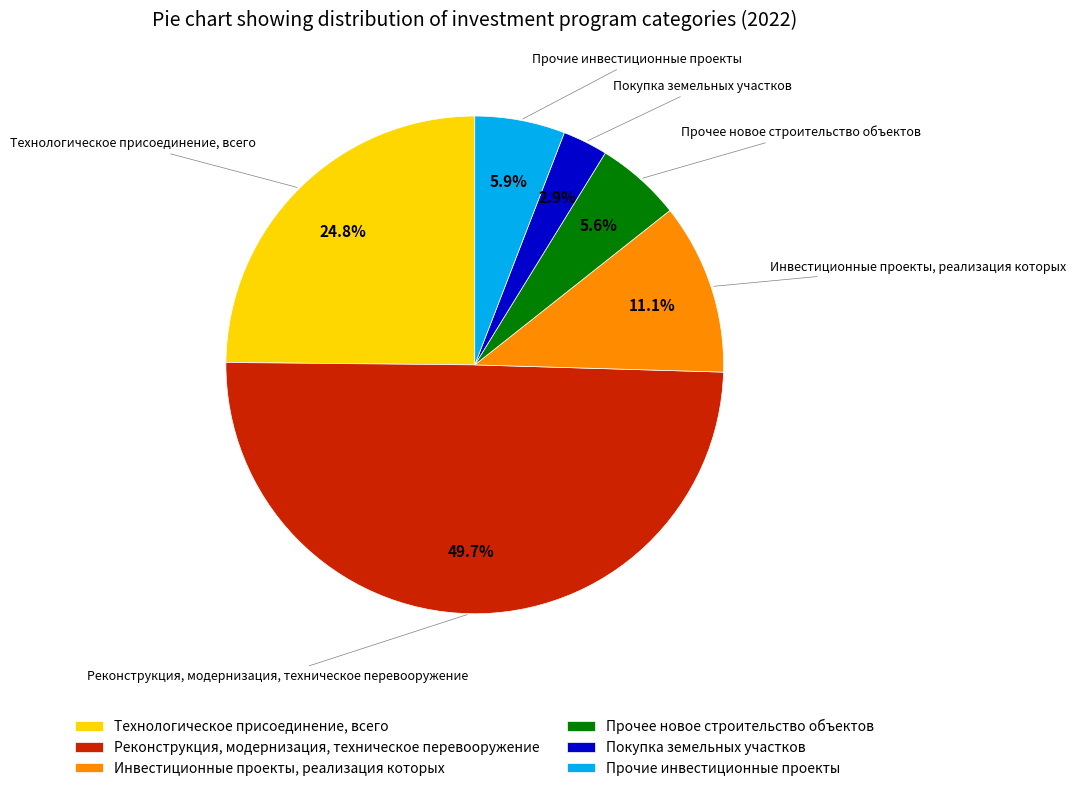

What is the smallest slice in the pie chart?

Покупка земельных участков